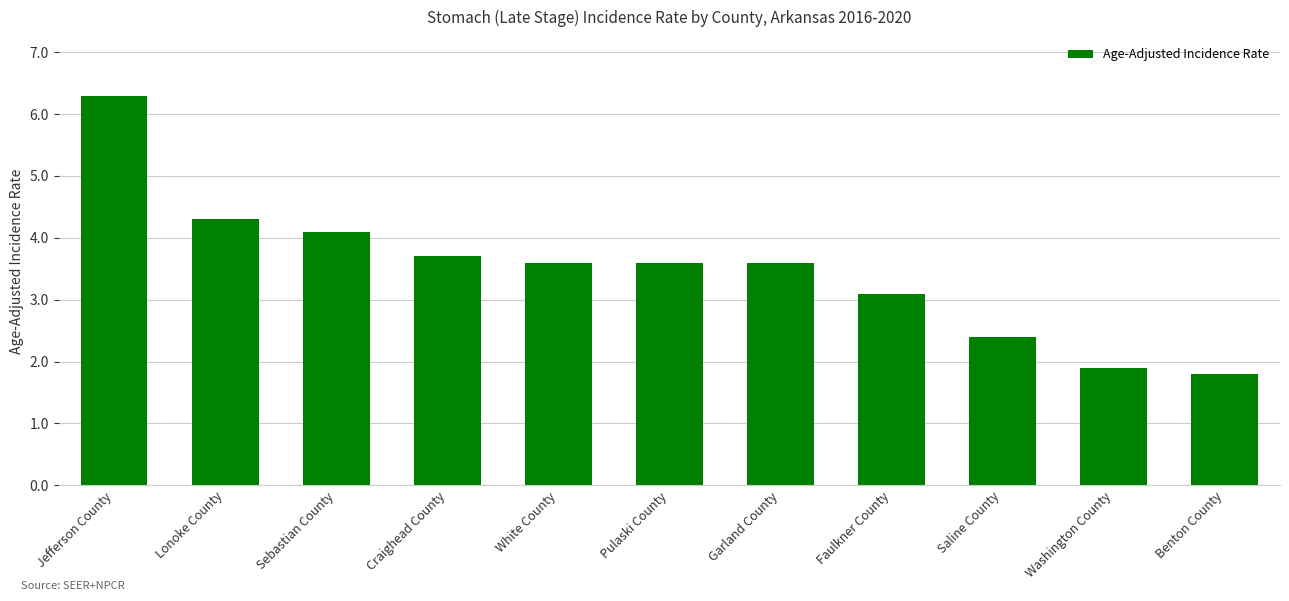

What is the approximate value at Saline County?

2.4